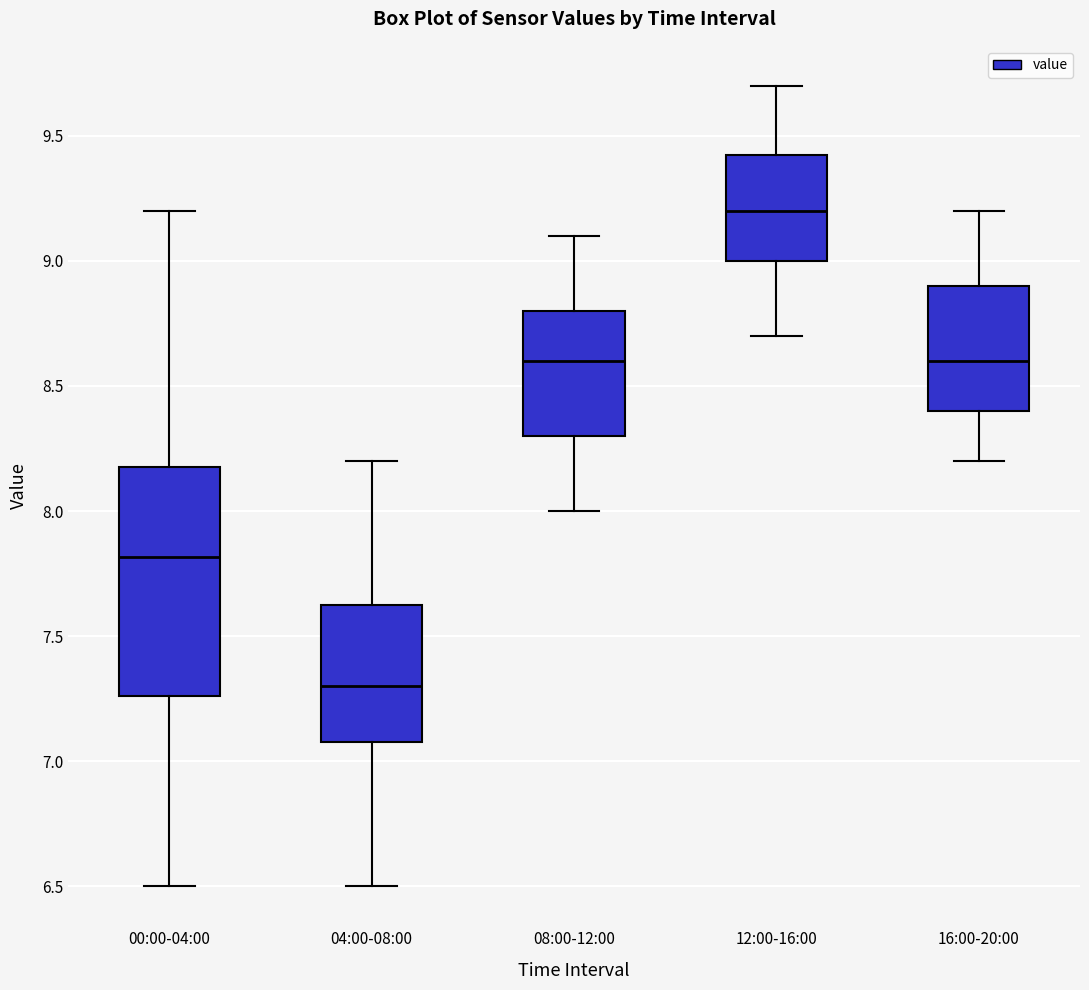

Which box's median line is the lowest?

04:00-08:00